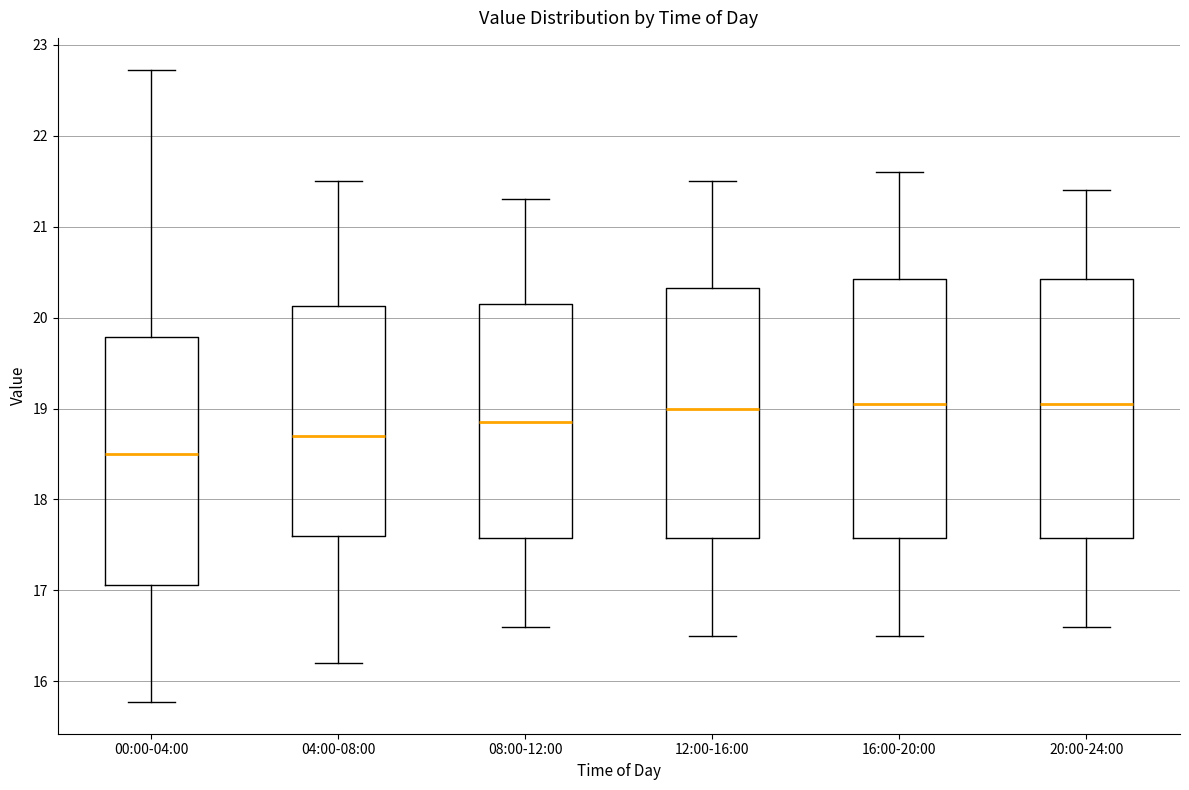

Reading left to right, read every box against the y-axis: the position of its median line, the range the box covers, and the ends of its whiskers. The values are not printed on the chart, so give them approximately, as read against the axis.

00:00-04:00: median 18.5, box 17.1 to 19.8, whiskers 15.8 to 22.7
04:00-08:00: median 18.7, box 17.6 to 20.1, whiskers 16.2 to 21.5
08:00-12:00: median 18.9, box 17.6 to 20.2, whiskers 16.6 to 21.3
12:00-16:00: median 19.0, box 17.6 to 20.3, whiskers 16.5 to 21.5
16:00-20:00: median 19.1, box 17.6 to 20.4, whiskers 16.5 to 21.6
20:00-24:00: median 19.1, box 17.6 to 20.4, whiskers 16.6 to 21.4